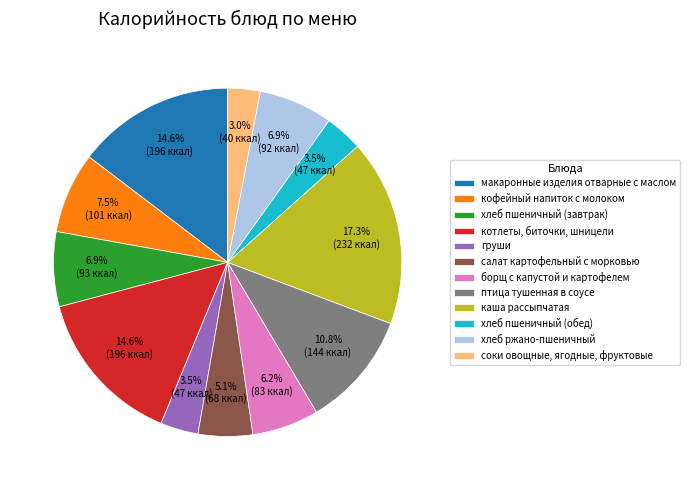

Which has a higher value, кофейный напиток с молоком or борщ с капустой и картофелем?

кофейный напиток с молоком